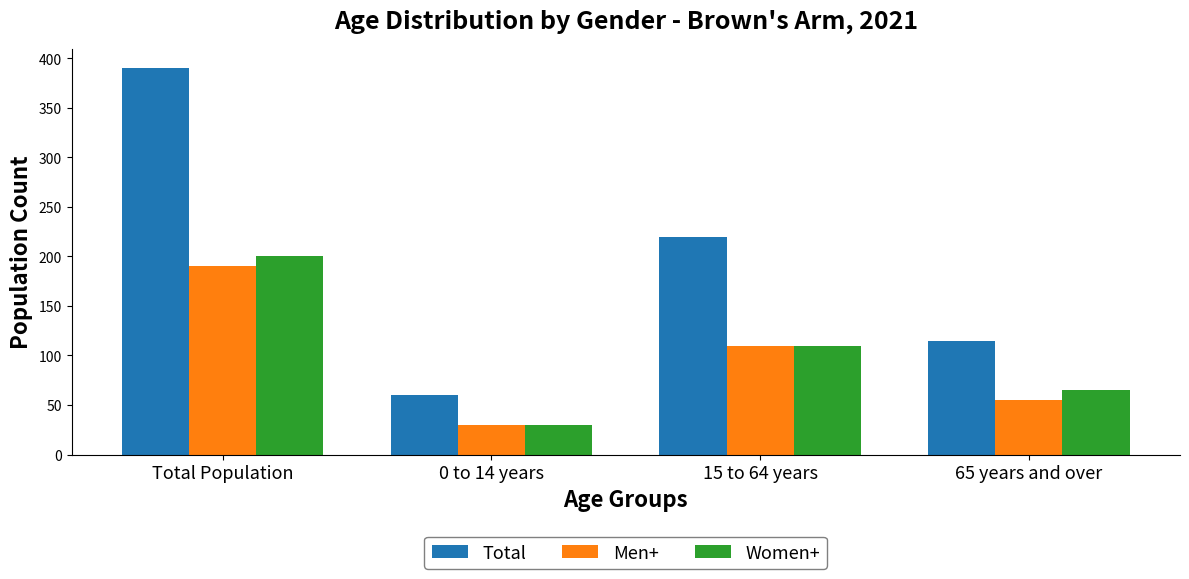

Is it true that Total equals 26 at 65 years and over?

False